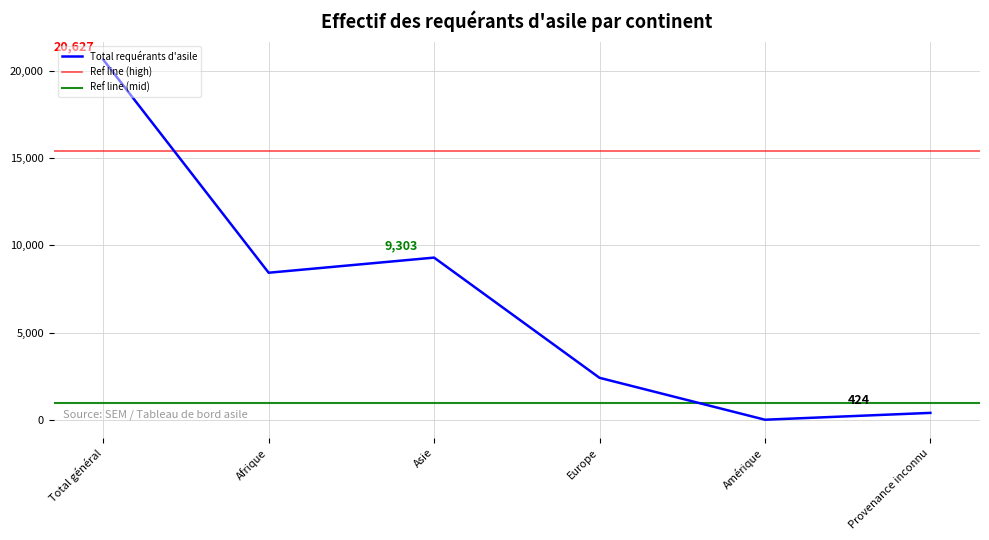

The Total requérants d'asile series shows 14942 at Asie. True or false?

False